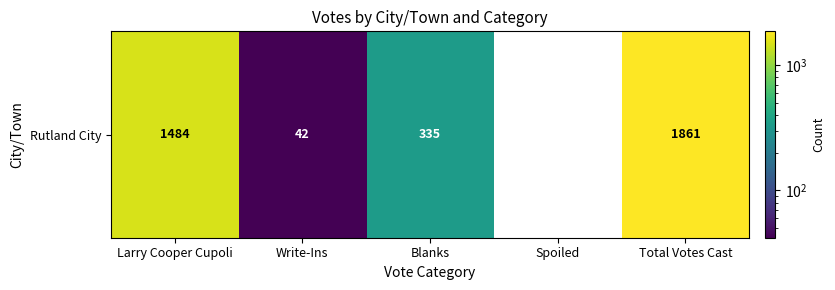

Approximately how many times larger is the value at Larry Cooper Cupoli compared to Blanks?

4.4